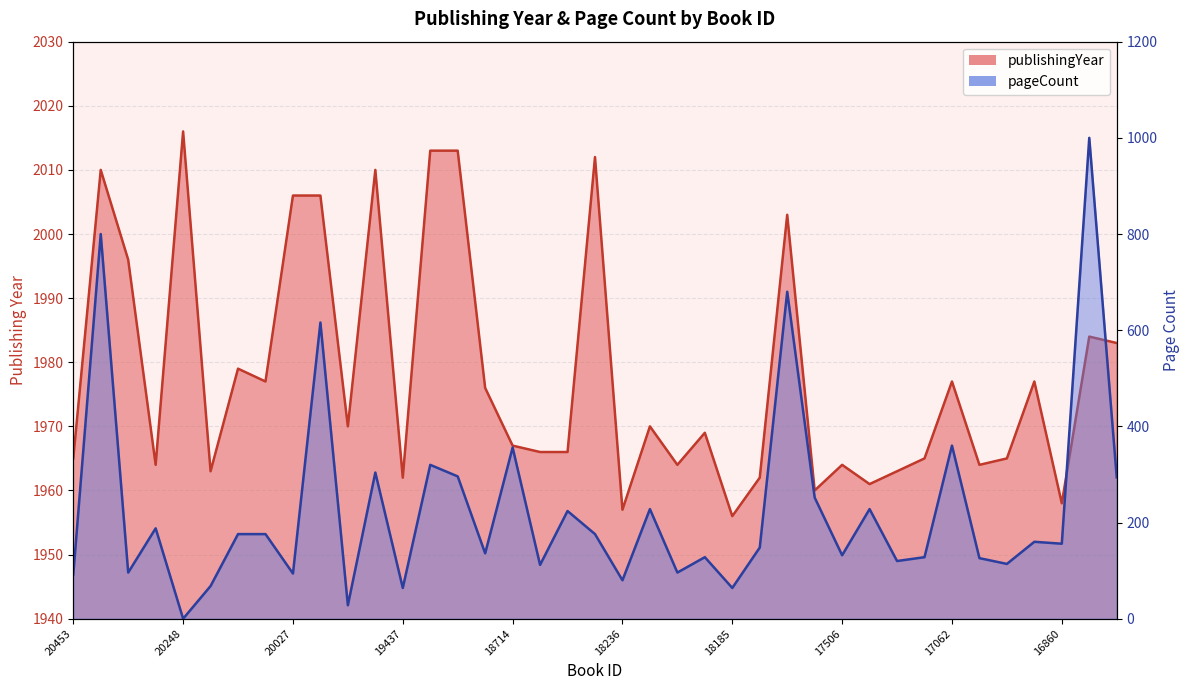

Rank the series at 16860 from lowest to highest value.

pageCount, publishingYear